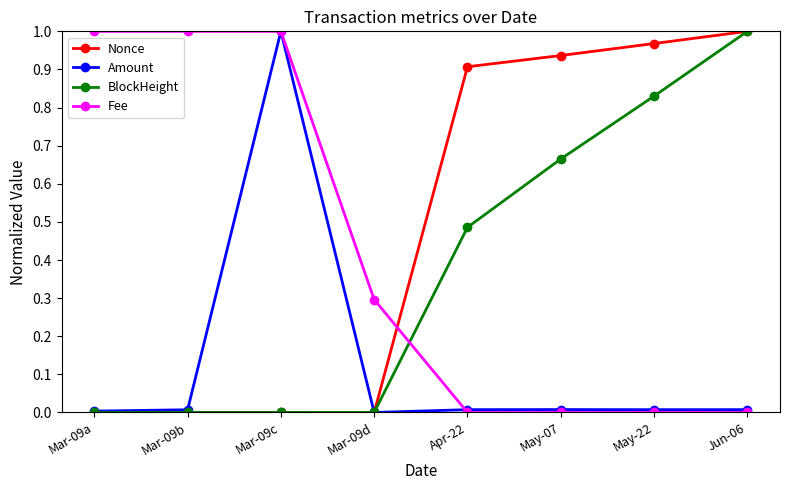

Between Apr-22 and Jun-06, which series saw the biggest shift?

BlockHeight